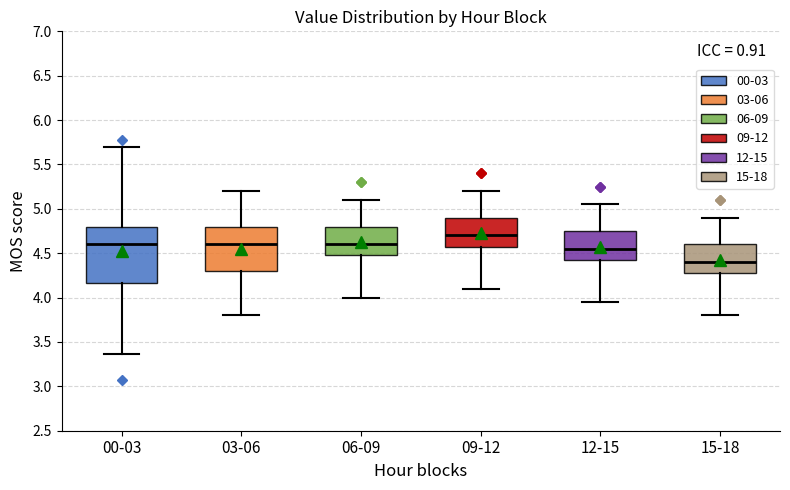

Which box has the highest median line?

09-12